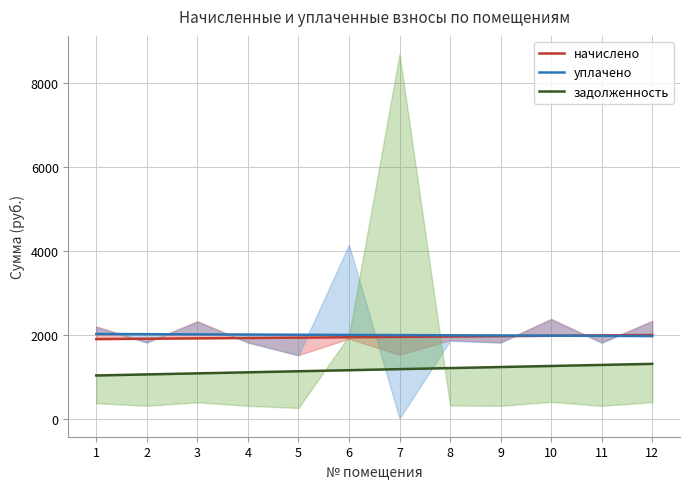

What is the highest value of the начислено series?

1989.0